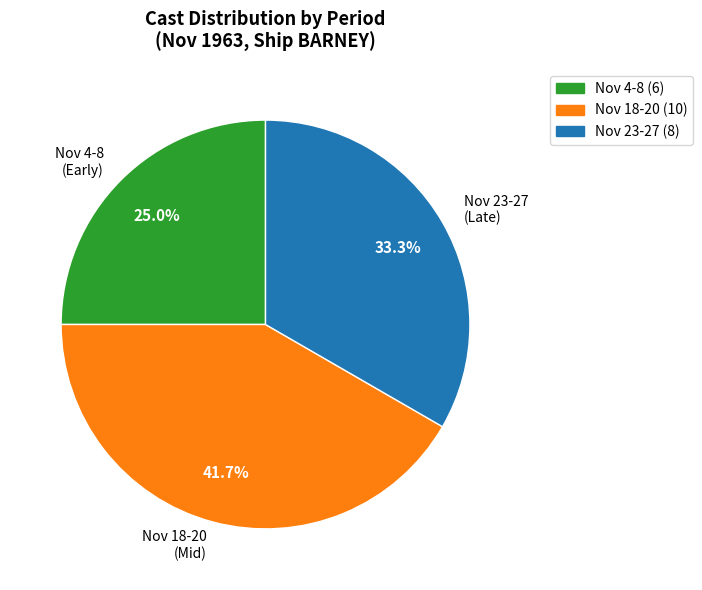

Is Nov 4-8 (Early) the majority of the pie?

No